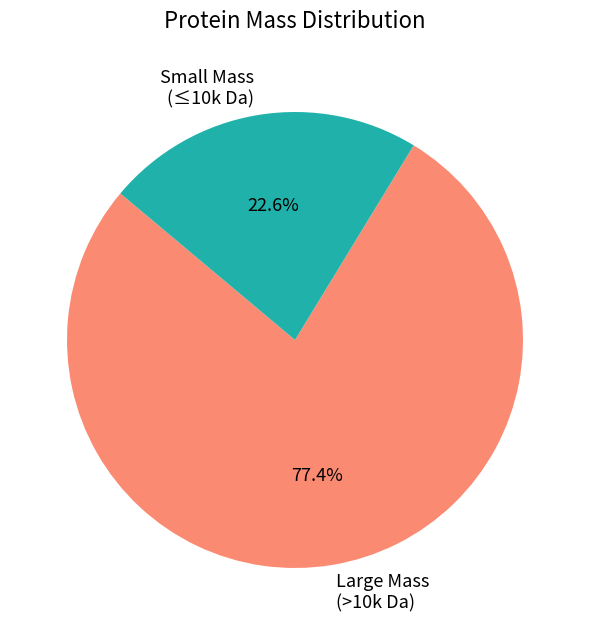

Approximately how many times larger is the value at Small Mass (≤10k Da) compared to Large Mass (>10k Da)?

0.3